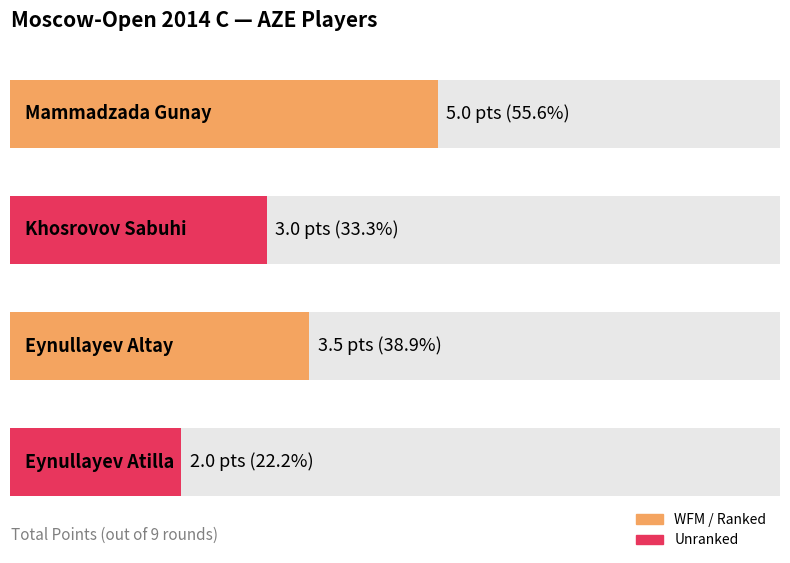

Where is the data nearest to the value 3?

Khosrovov Sabuhi